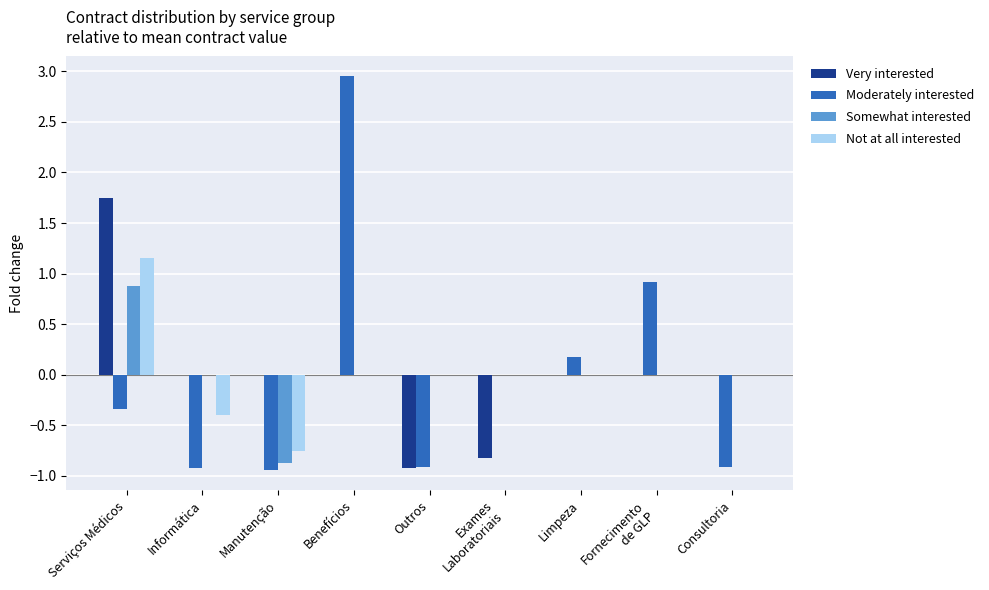

Is it true that Very interested equals 0.0 at Manutenção?

True